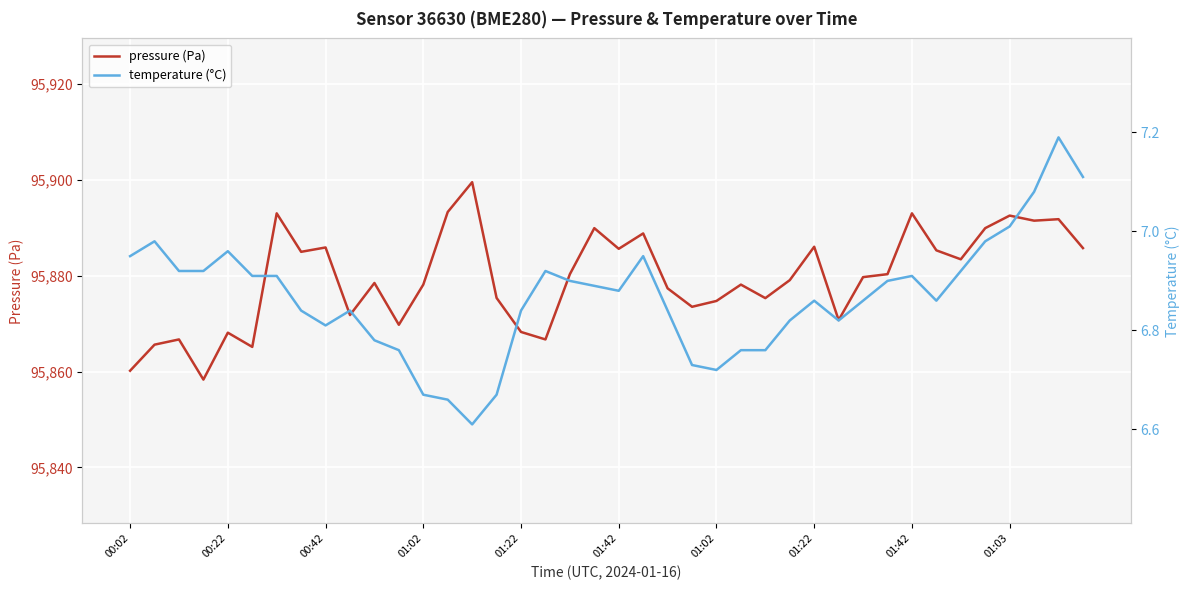

At how many categories does at least one series exceed 33399?

40